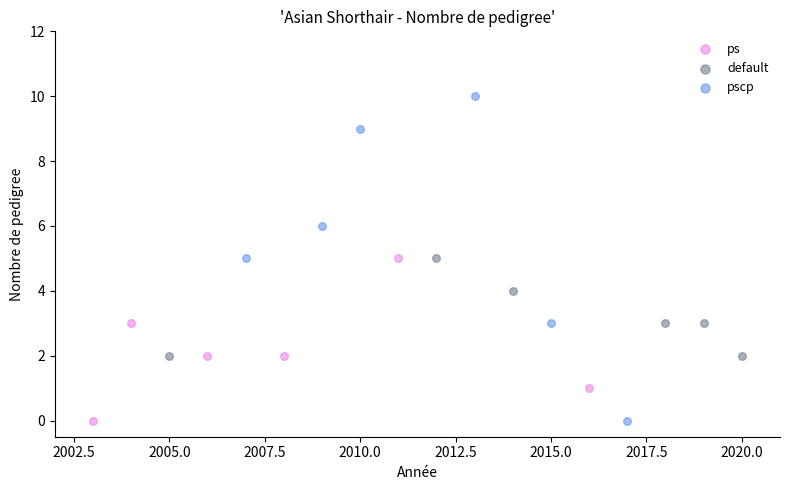

Which series reaches the maximum Y coordinate?

pscp